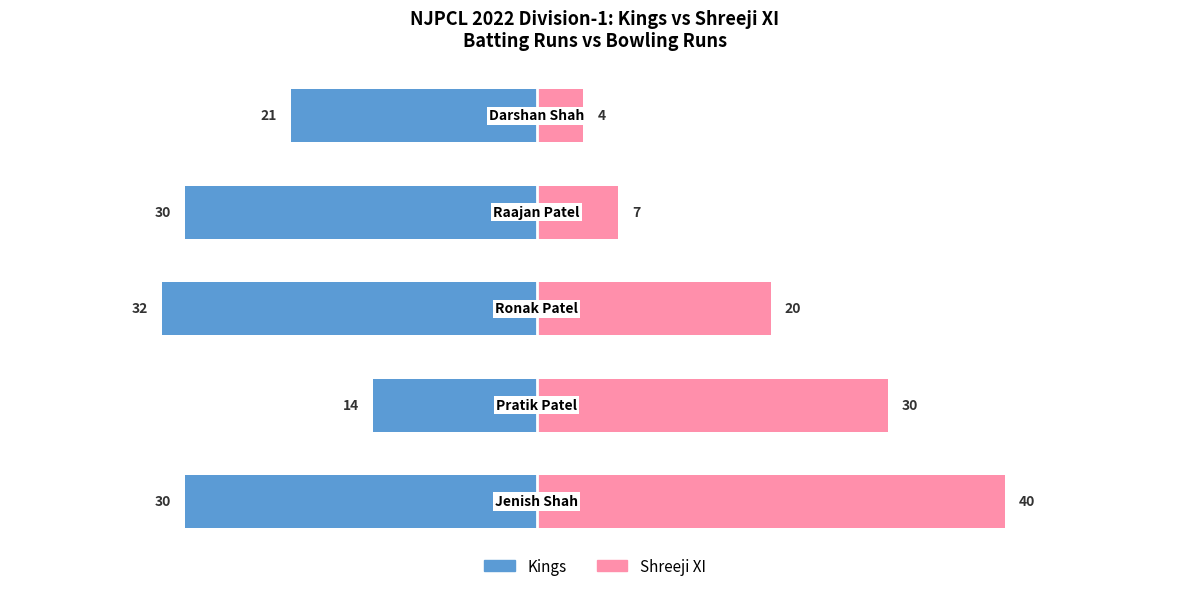

How many values in the Kings series are below -30?

1